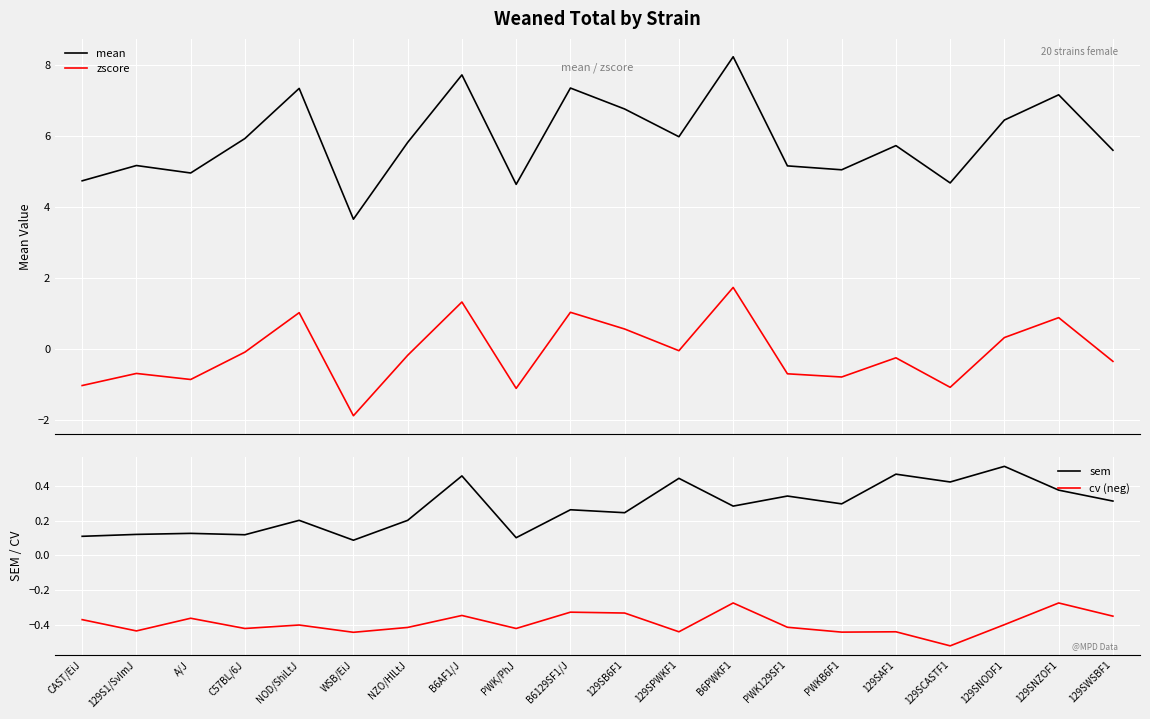

Which series has the largest total across all categories?

mean